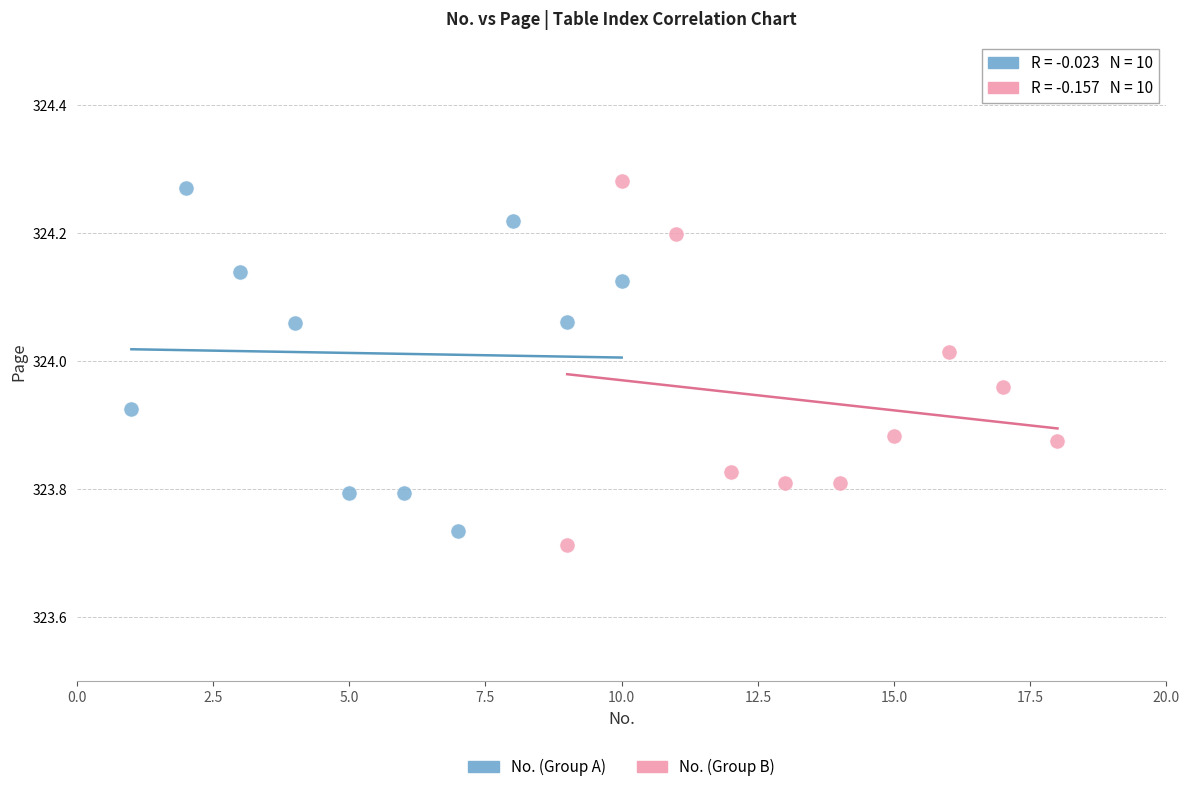

Which series reaches the minimum Y coordinate?

No. (Group B)